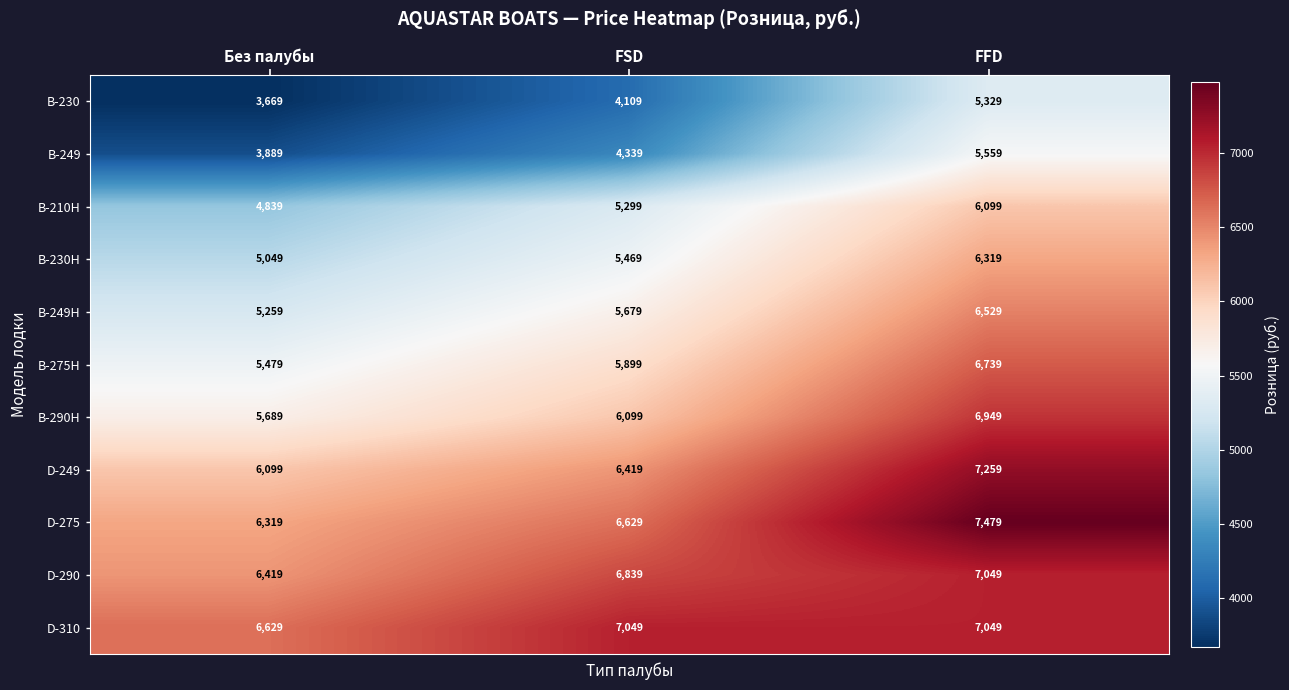

What is the difference between the В-290H values at FSD and Без палубы?

410